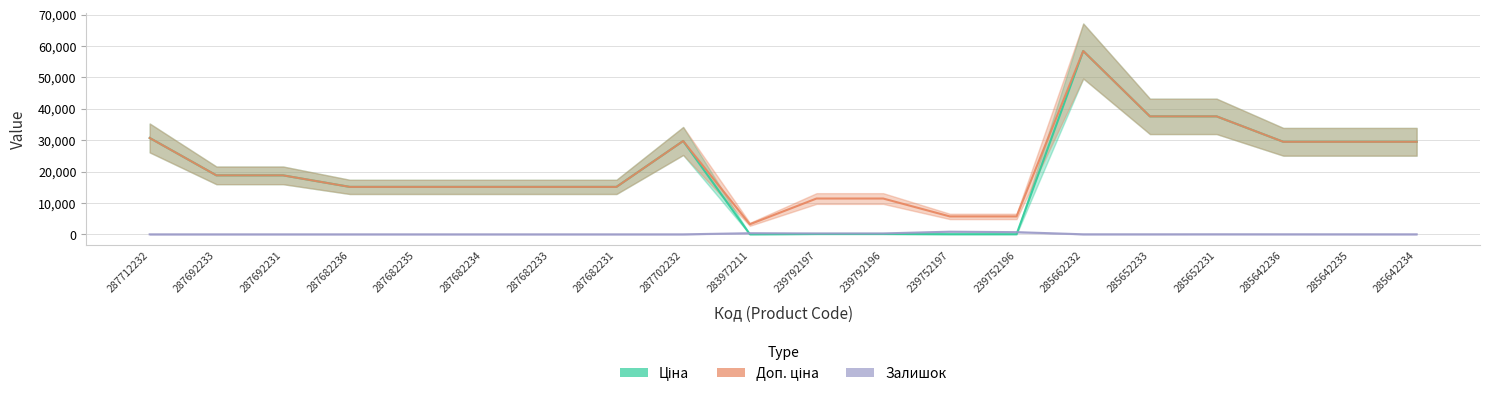

Which series has the largest range (max minus min)?

Ціна